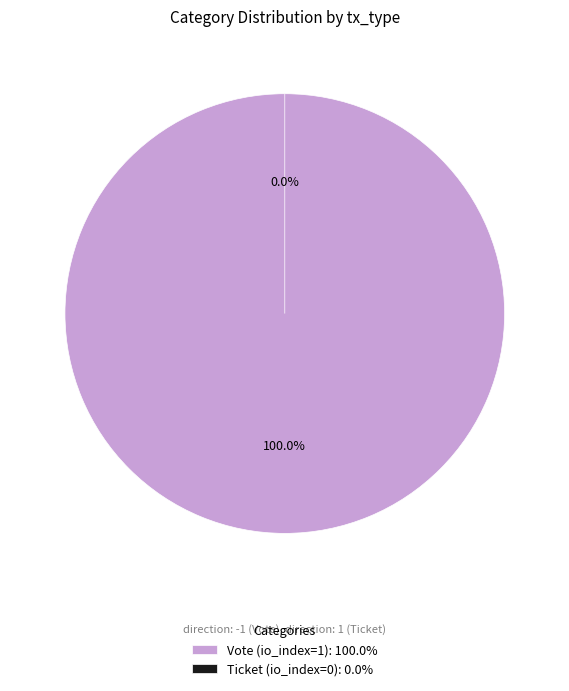

How many segments does this pie chart have?

2